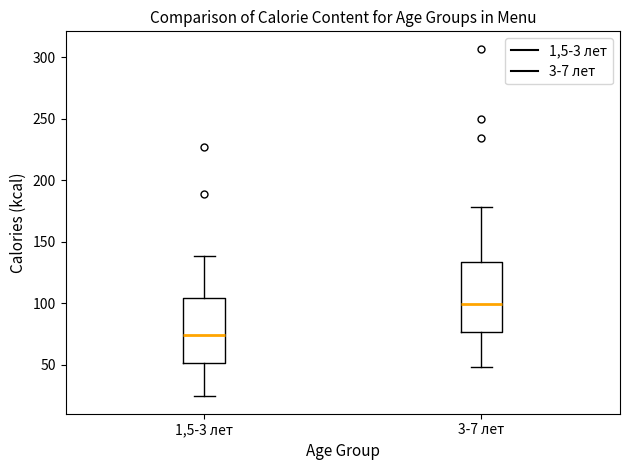

Reading left to right, transcribe this box plot: for each box, give where its median line is, the range the box spans, and where its two whiskers end, as read against the y-axis. The values are not printed on the chart, so give them approximately, as read against the axis.

1,5-3 лет: median 75, box 50 to 105, whiskers 25 to 140
3-7 лет: median 100, box 75 to 135, whiskers 50 to 180